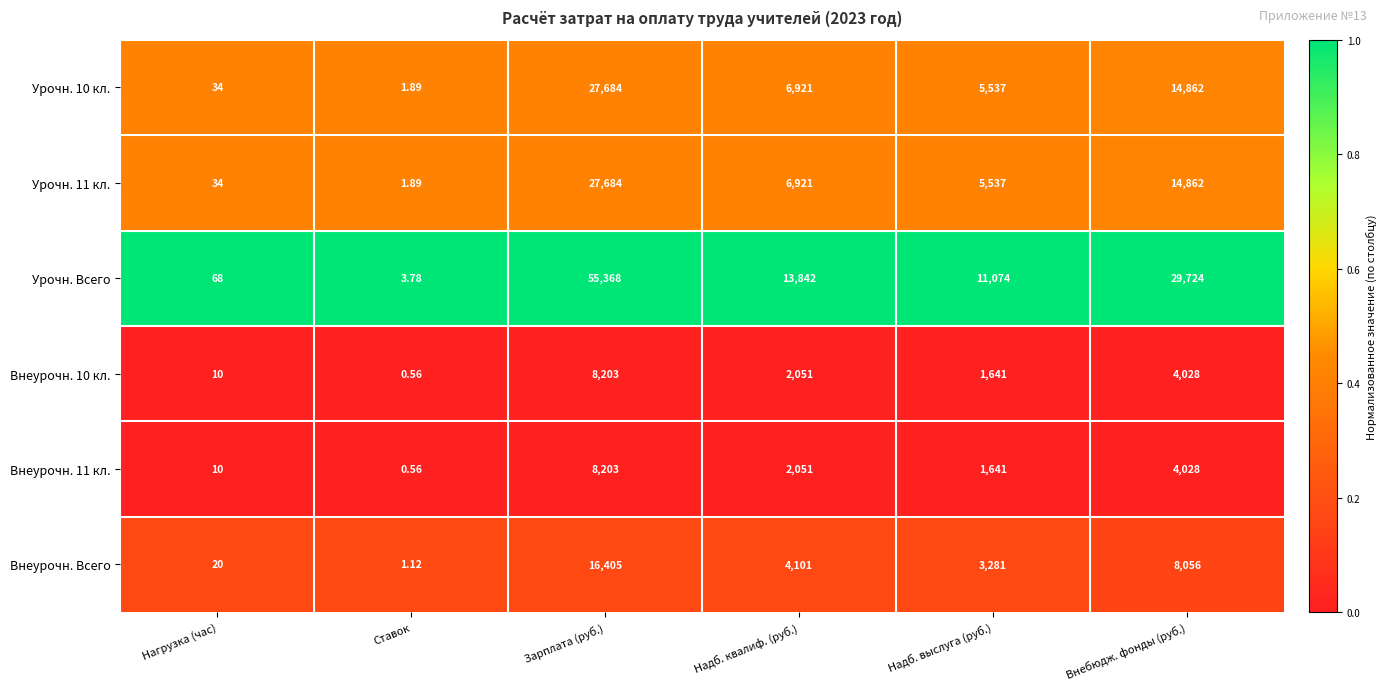

Which series has the widest spread of values?

Урочн. Всего